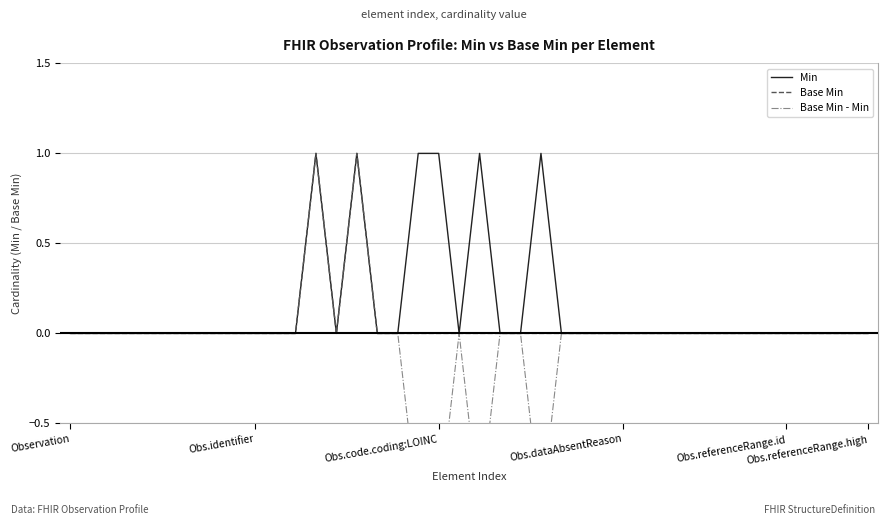

Is the value of Base Min - Min at 33 greater than the value of Min at 39?

No